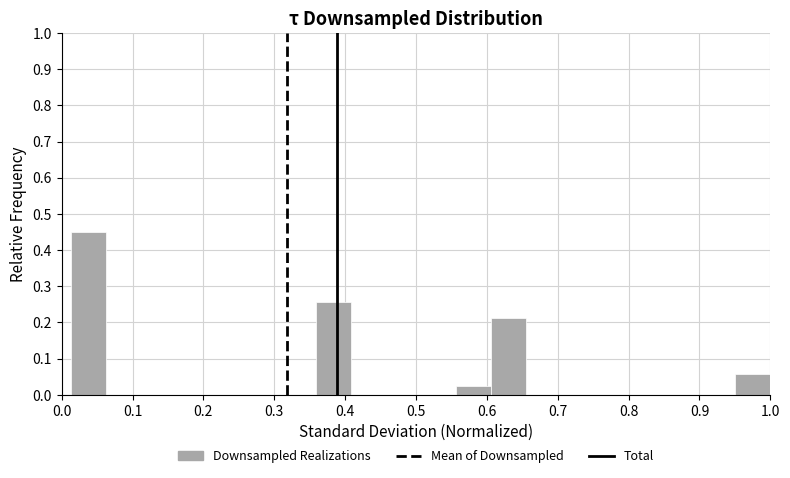

Which range on the x-axis has the tallest bar?

0.01 to 0.06